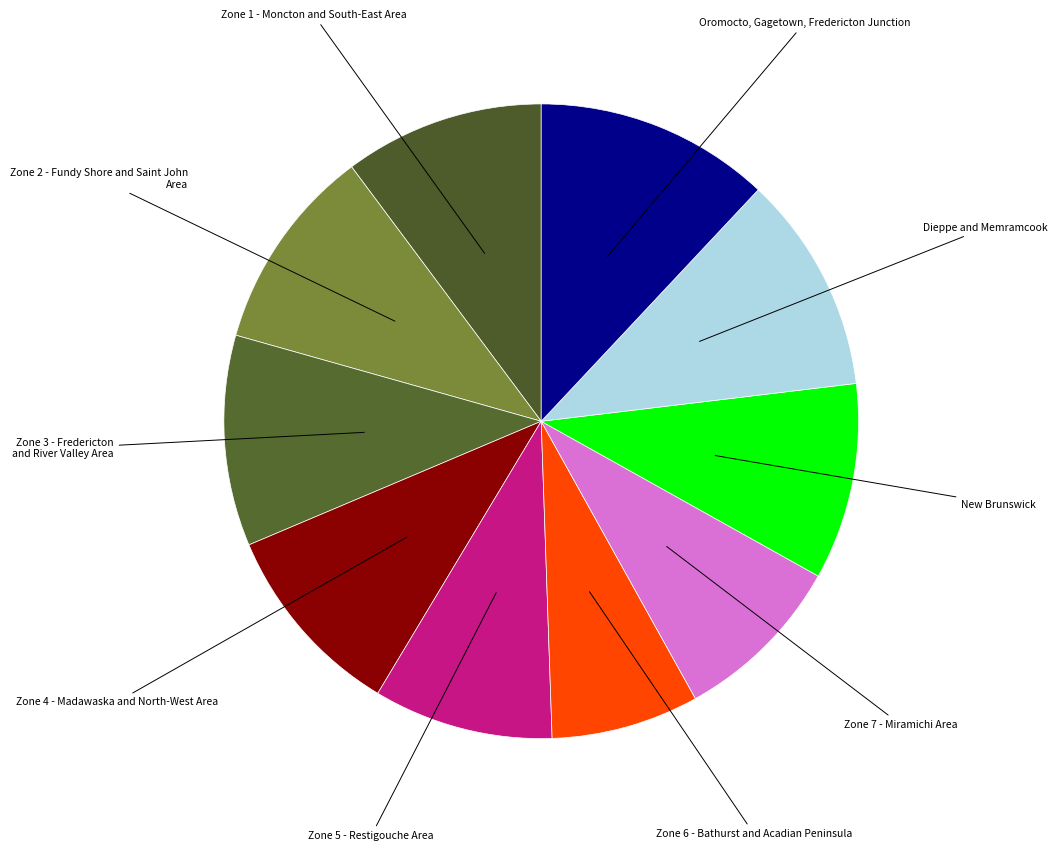

To the nearest percent, what is the difference between the largest and smallest slice percentages?

4%